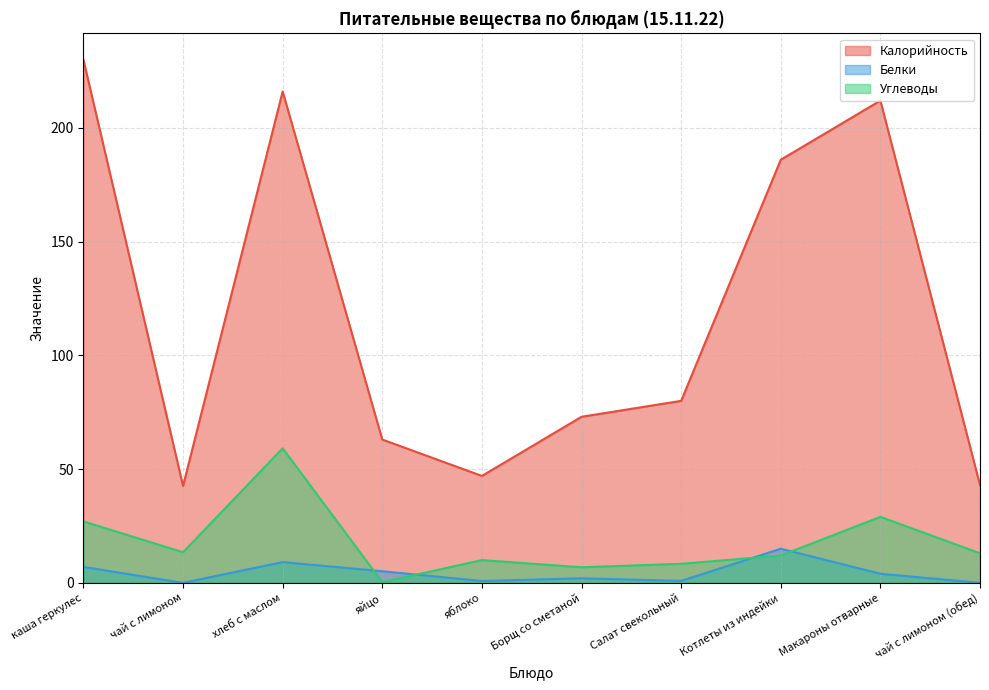

What is the label of the 5th point from the left?

яблоко